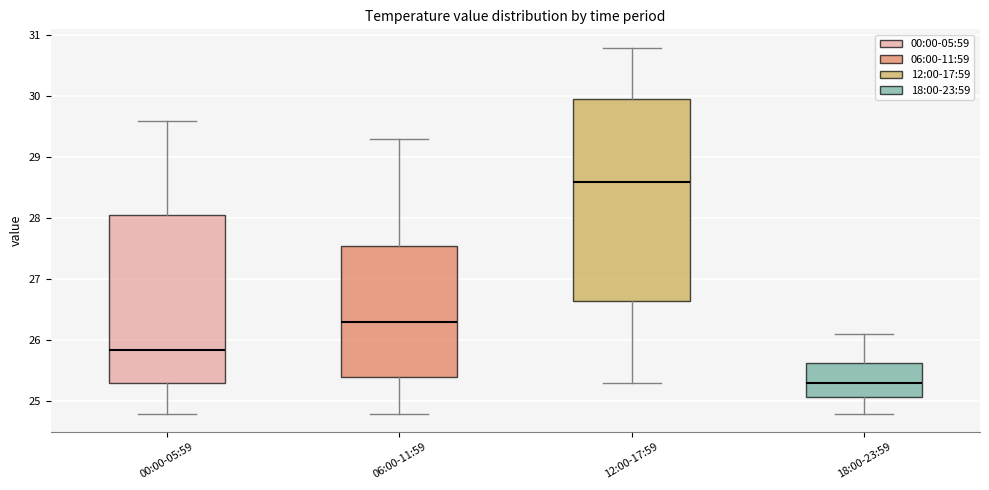

Where does the upper whisker of the box for 18:00-23:59 end on the y-axis? The values are not printed on the chart, so give them approximately, as read against the axis.

26.1